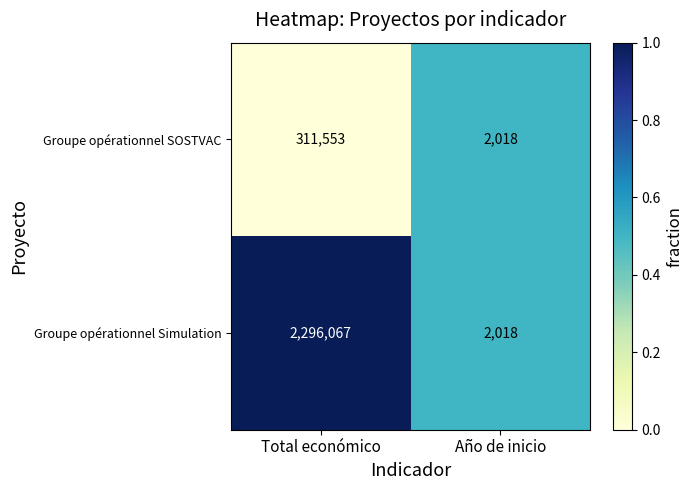

Read the Groupe opérationnel SOSTVAC value at Año de inicio.

2018